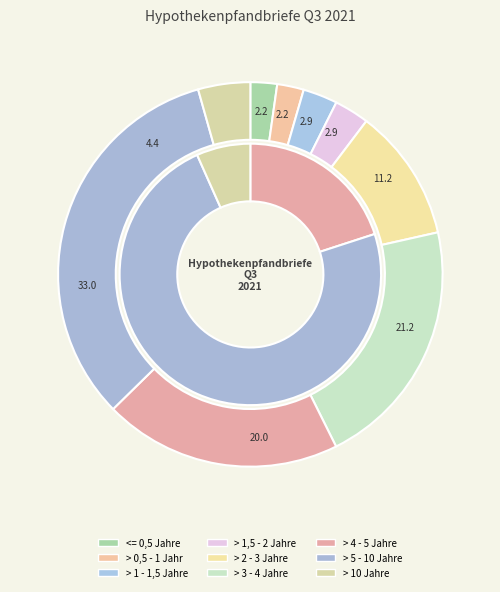

To the nearest percent, what is the difference between the > 1 - 1,5 Jahre and > 3 - 4 Jahre slice percentages?

18%